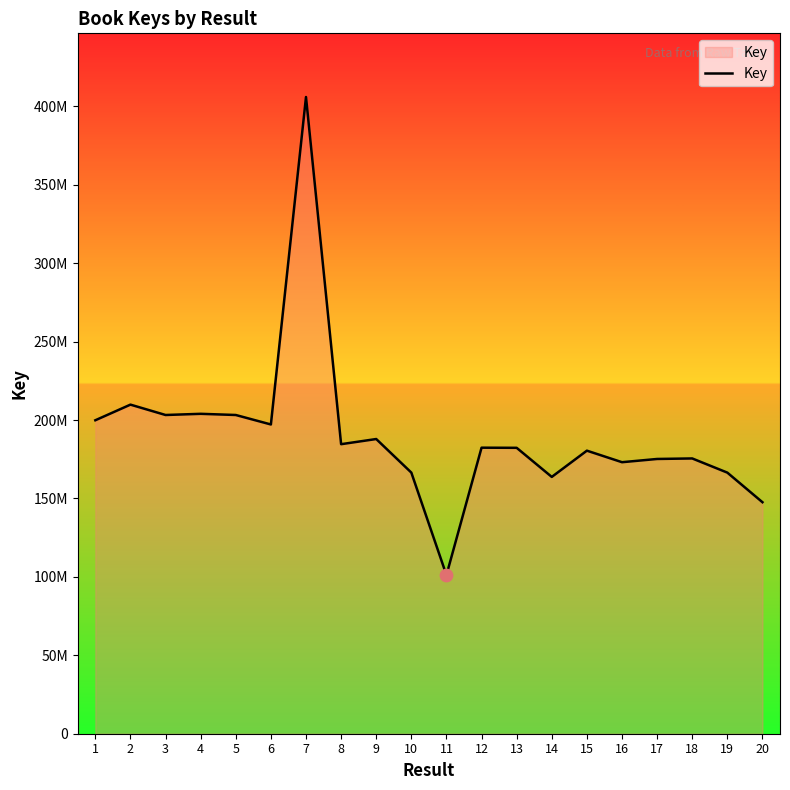

Approximately how many times larger is the value at 5 compared to 12?

1.1